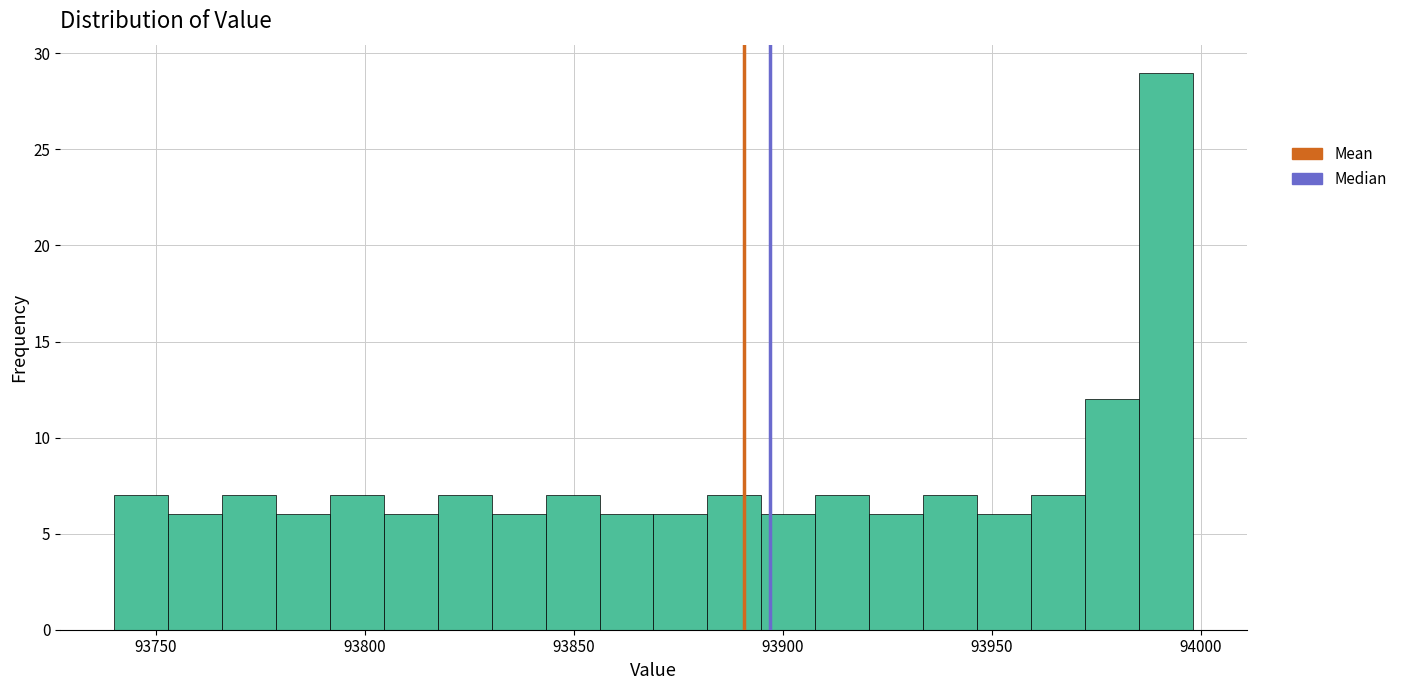

Around what value on the x-axis is the tallest bar? Give the approximate position of its centre, as read against the axis.

93990